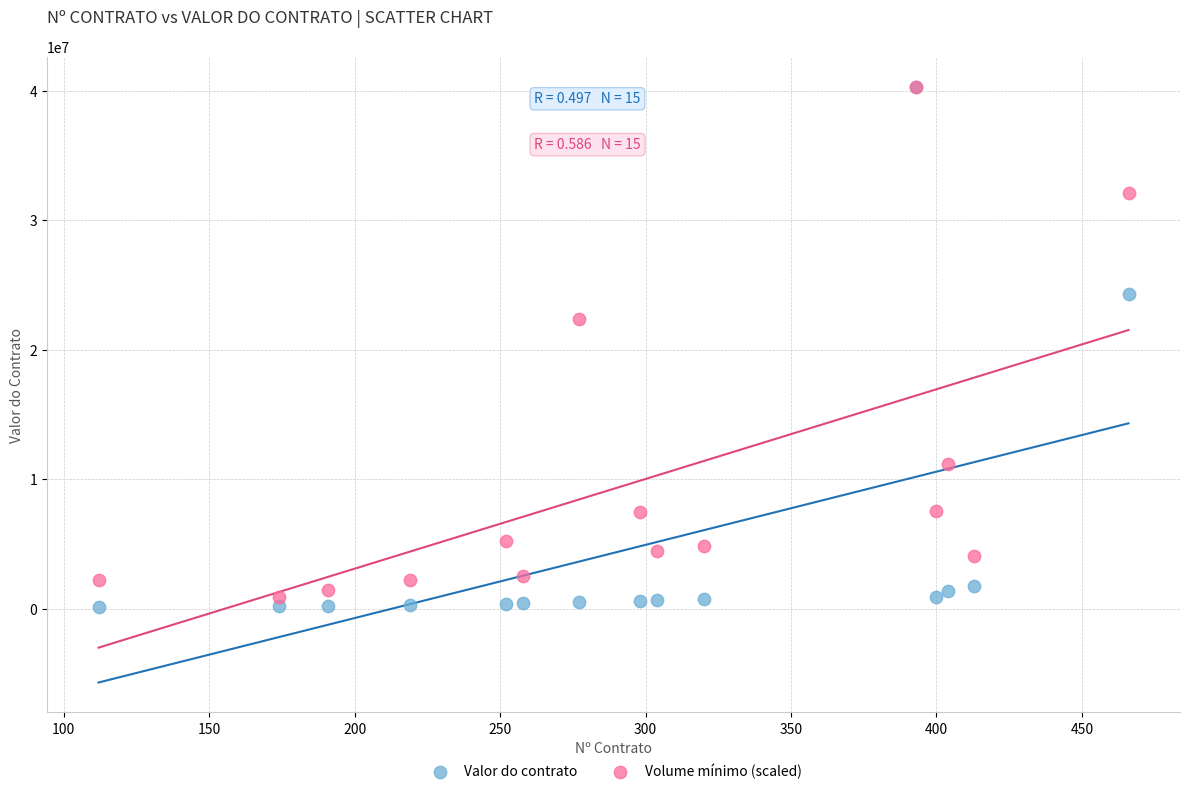

Which series has the widest spread of Y values?

Valor do contrato